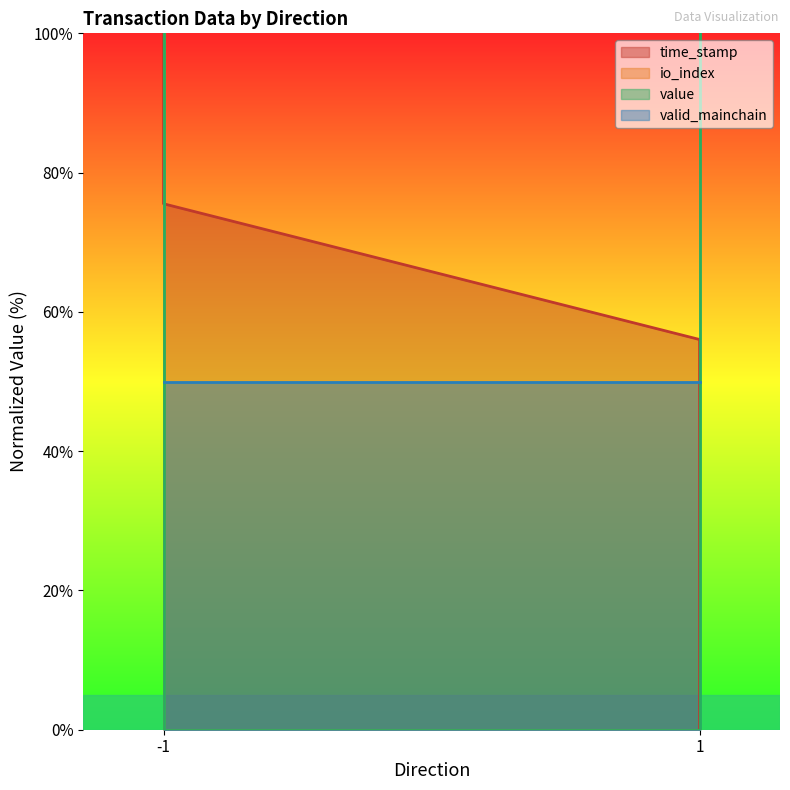

Is it true that value equals 40.2 at -1?

False